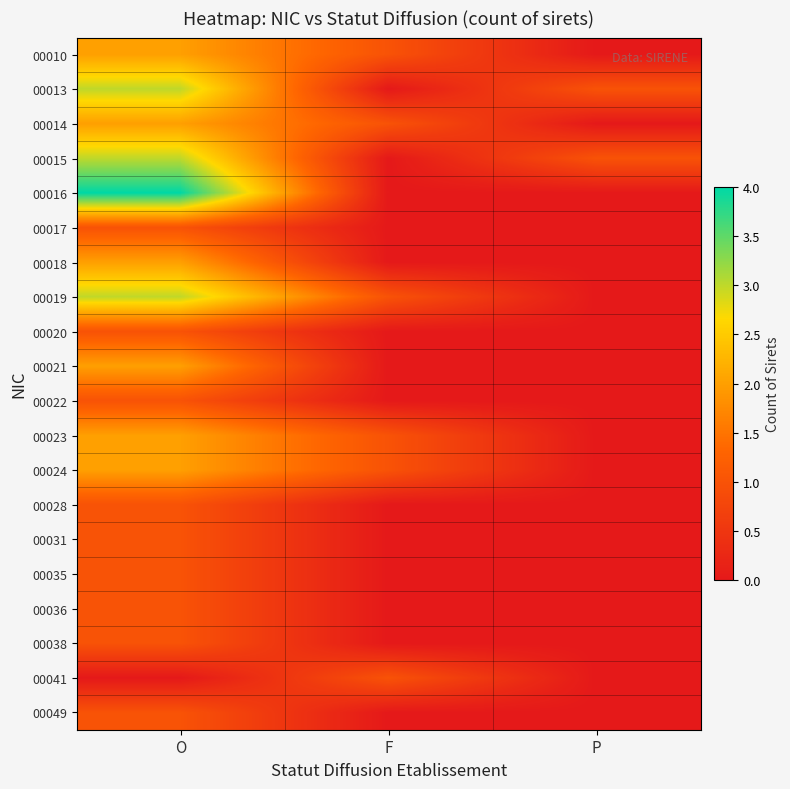

What is the total value across all series at F?

6